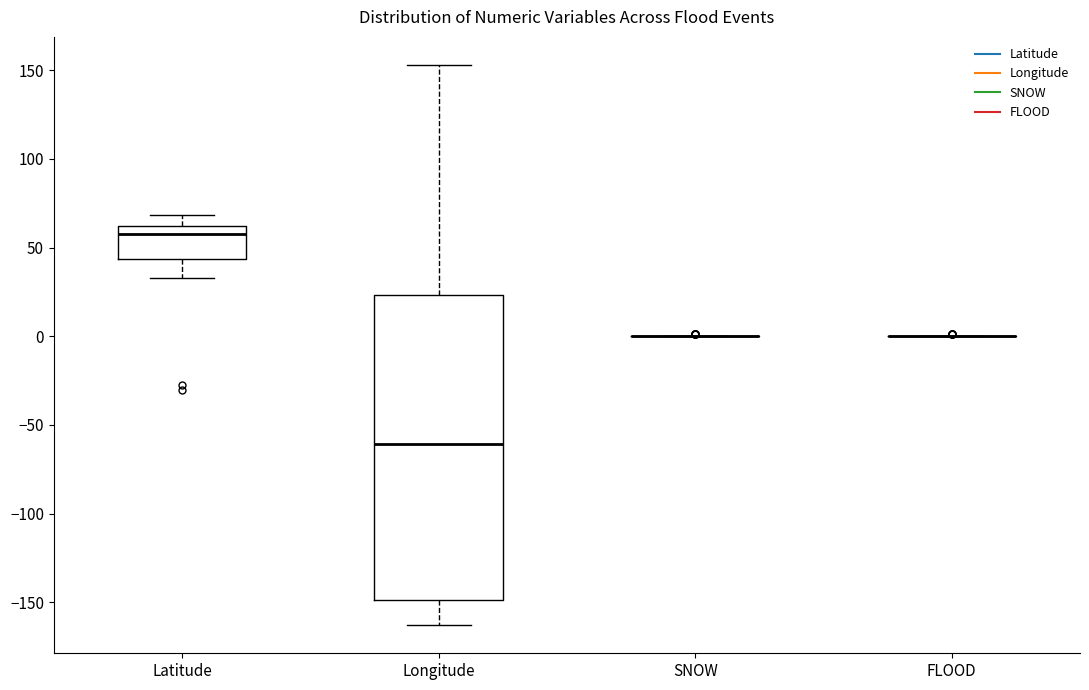

Reading left to right, transcribe this box plot: for each box, give where its median line is, the range the box spans, and where its two whiskers end, as read against the y-axis. The values are not printed on the chart, so give them approximately, as read against the axis.

Latitude: median 60 (just below the box's upper edge), box 45 to 60, whiskers 35 to 70
Longitude: median -60, box -150 to 25, whiskers -165 to 155
SNOW: box collapsed to a line at 0, whiskers 0 to 0
FLOOD: box collapsed to a line at 0, whiskers 0 to 0